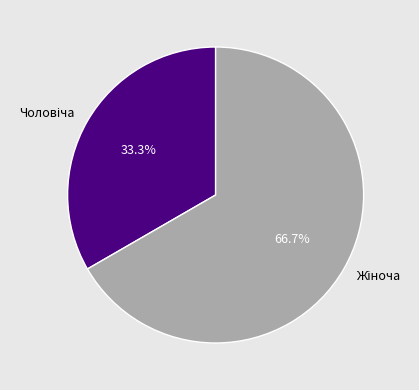

Is there a majority slice in this chart?

Yes